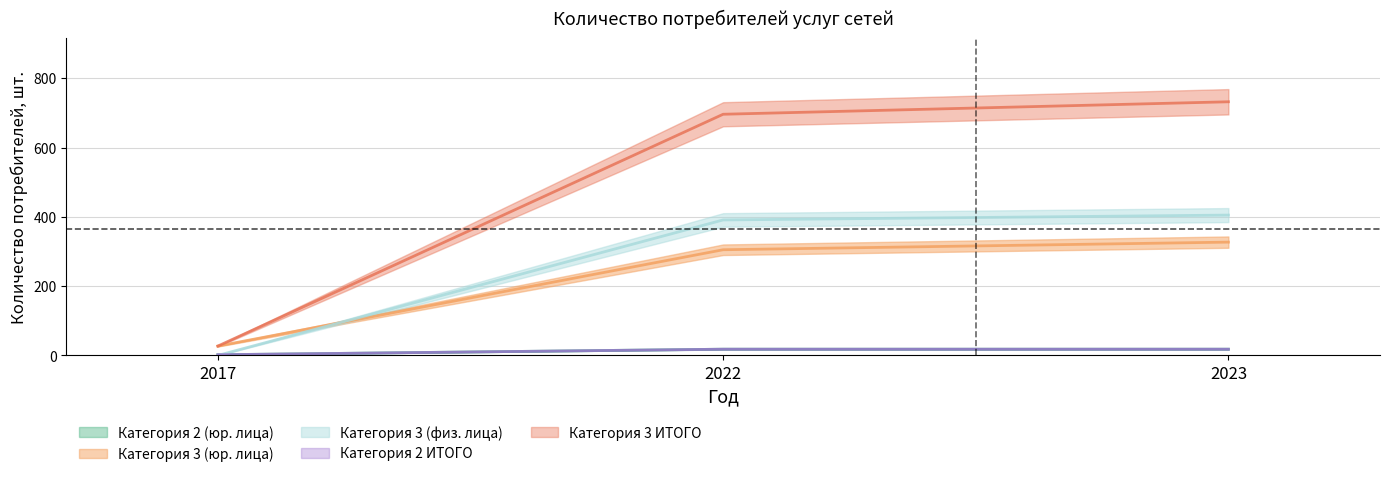

What is the highest value of the Категория 3 ИТОГО series?

732